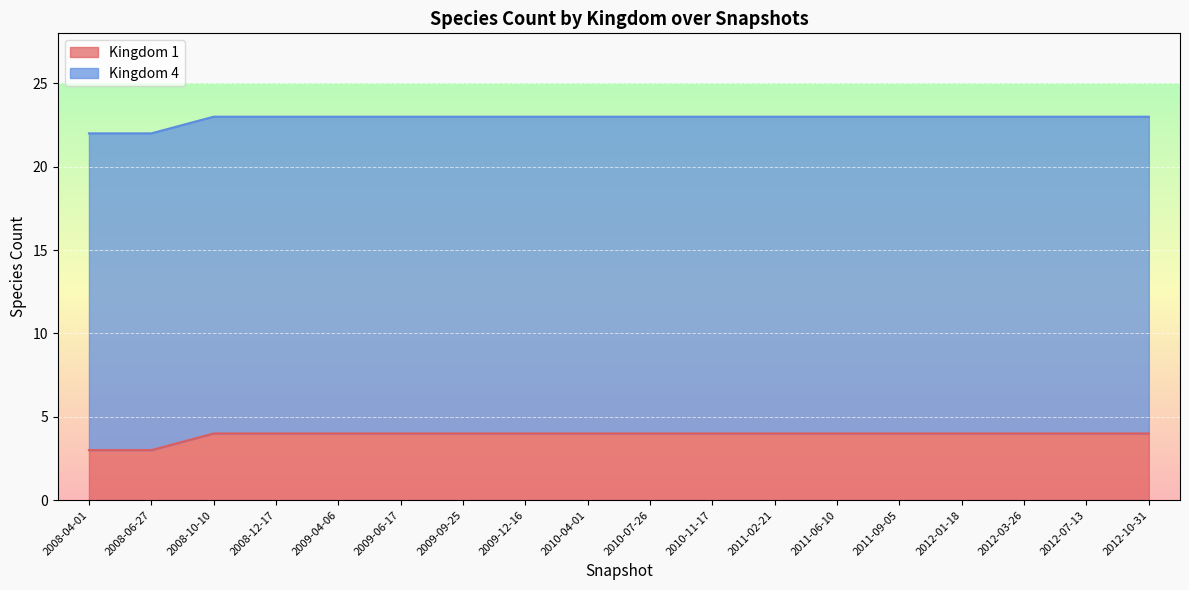

Rank the series by their maximum value, from lowest to highest.

Kingdom 1 line, Kingdom 4 line